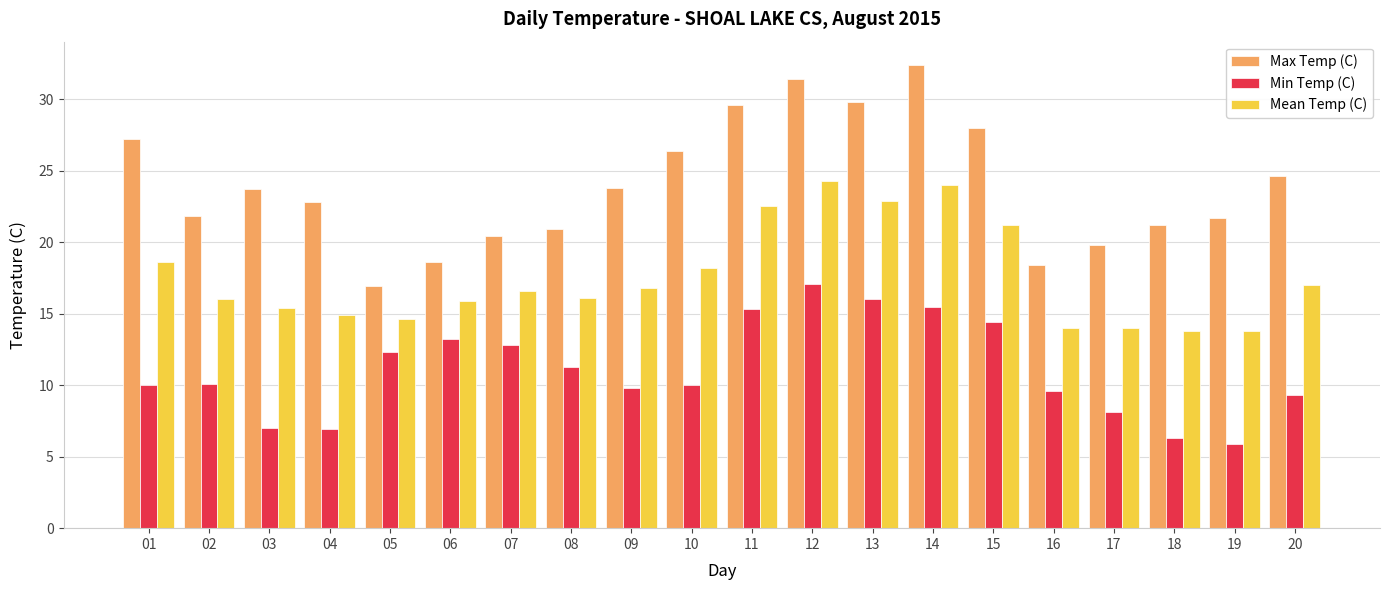

At 17, list the series in order from smallest to largest.

Min Temp (C), Mean Temp (C), Max Temp (C)